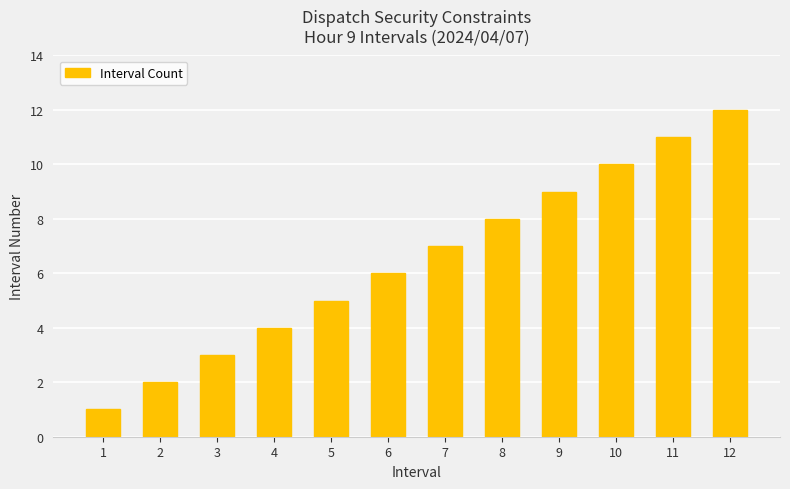

List the labels in order of value, smallest first.

1, 2, 3, 4, 5, 6, 7, 8, 9, 10, 11, 12